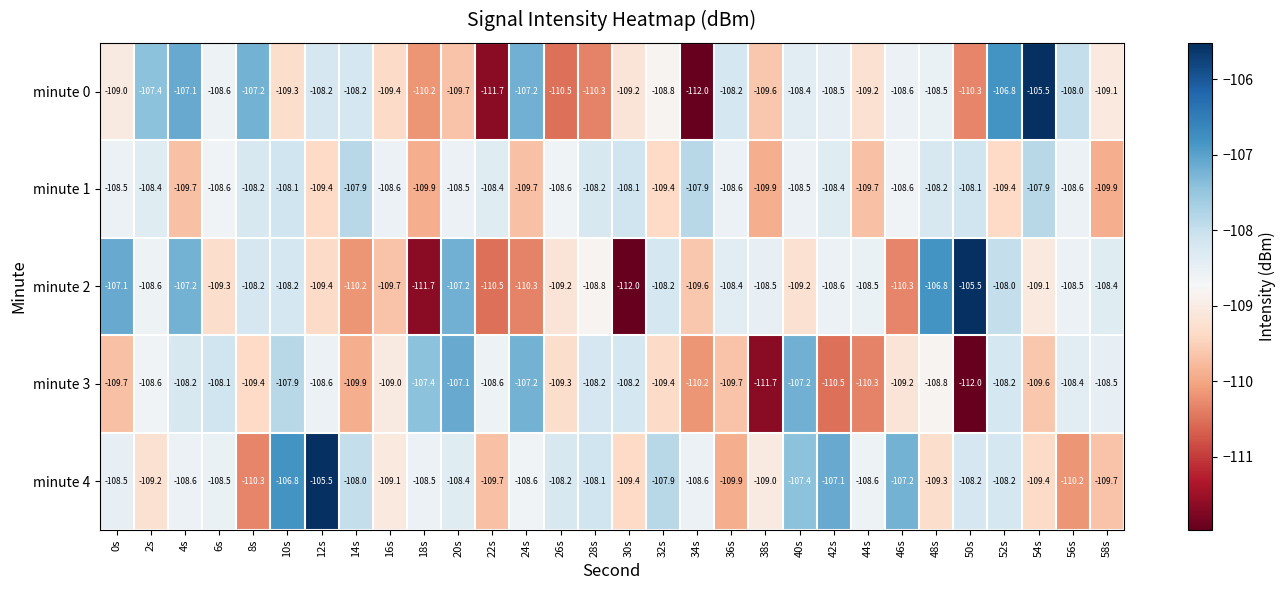

Where is minute 2 nearest to the value -108?

52s